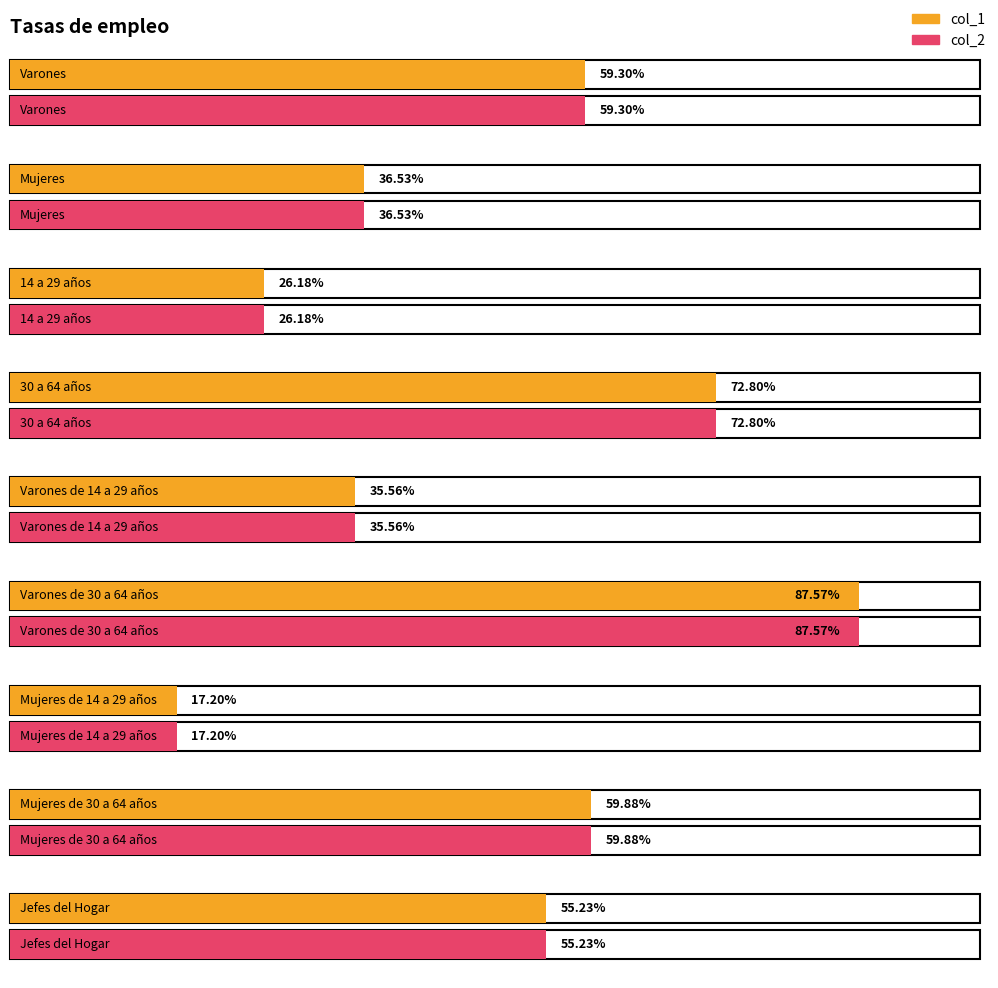

What is the label of the 4th bar from the left?

30 a 64 años